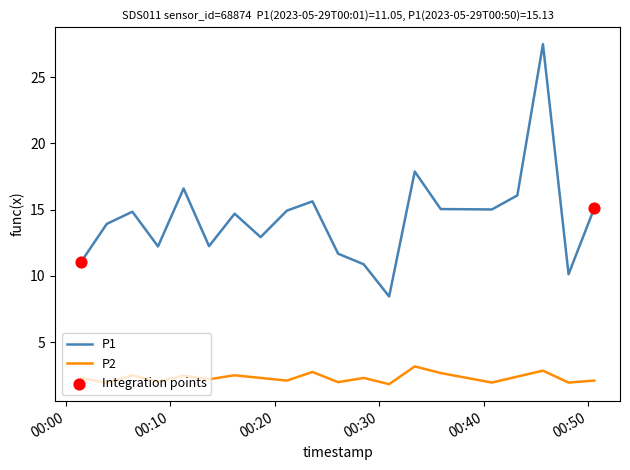

True or false: P2 and P1 intersect in this chart.

False